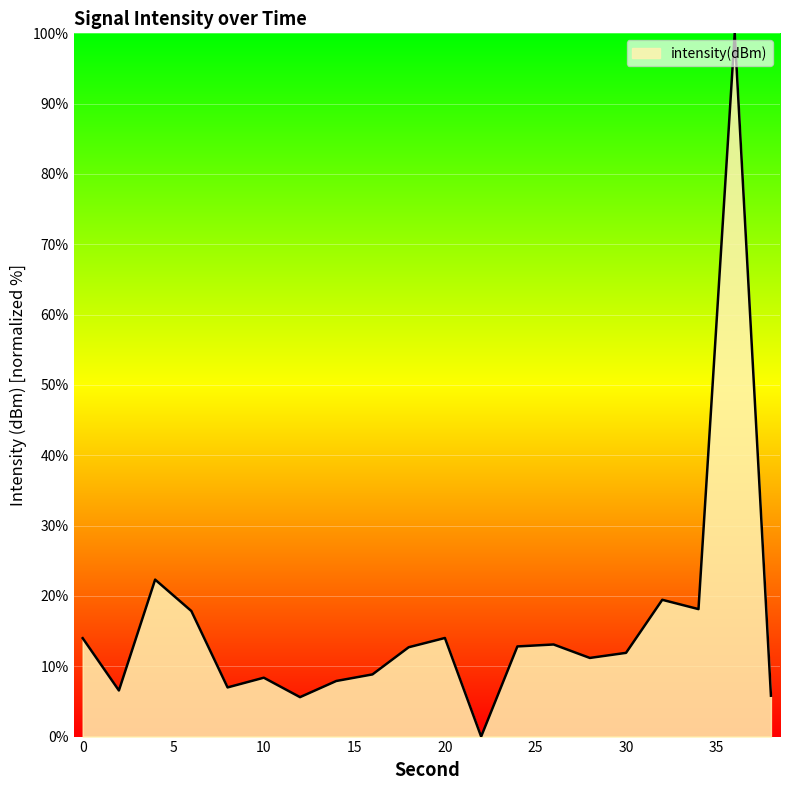

What is the maximum value shown in the chart?

100.0